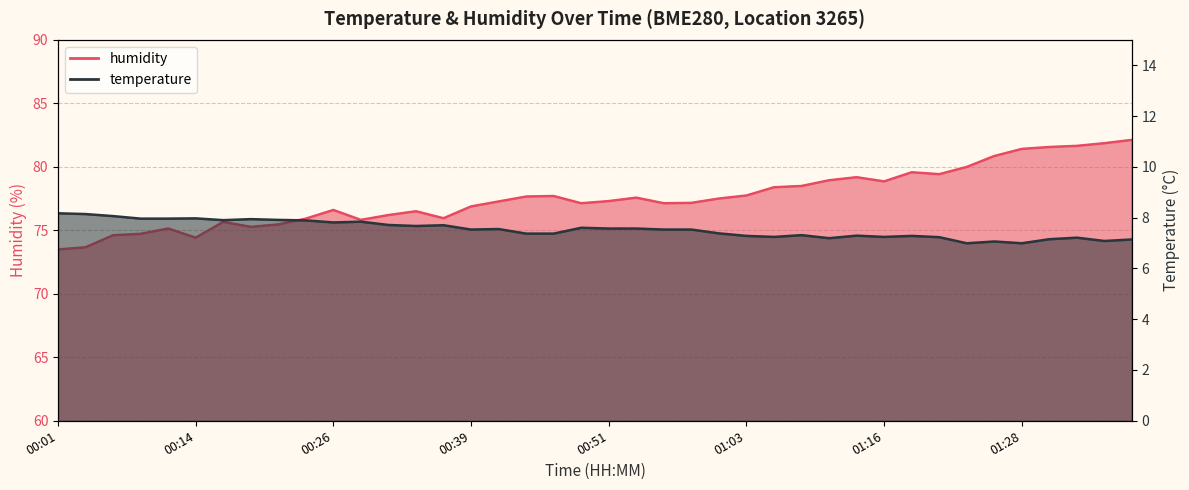

At how many categories does at least one series exceed 71?

40